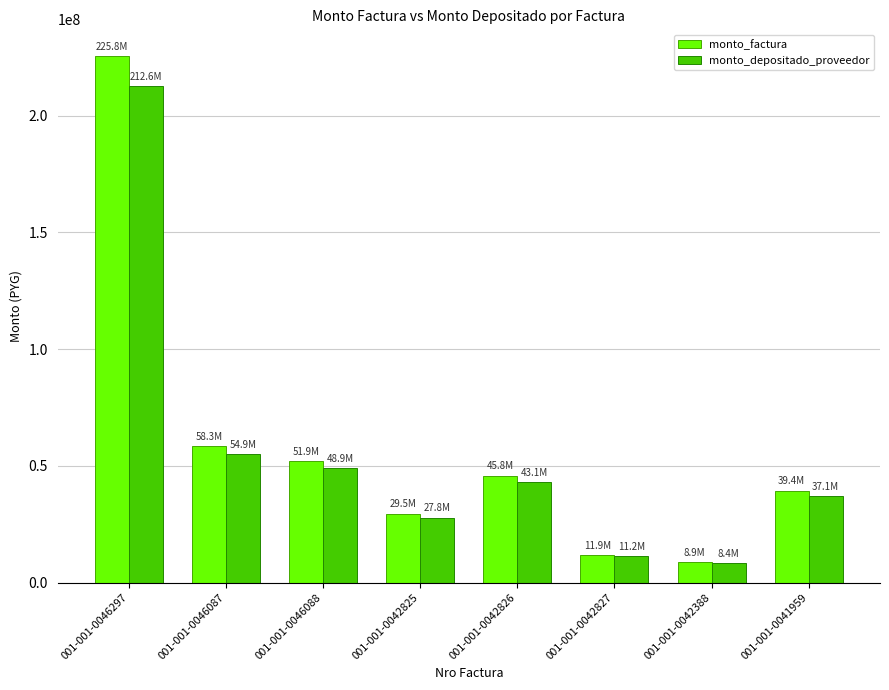

How many bars are there in each group?

2